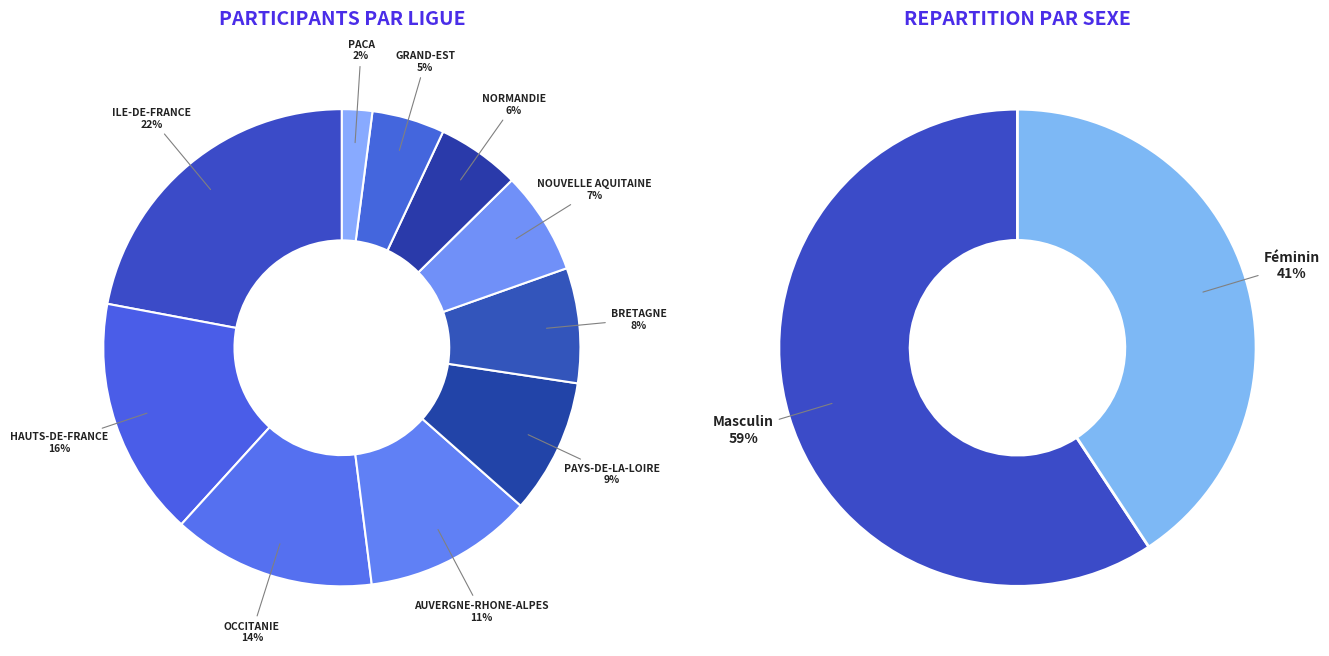

Is BRETAGNE JUDO the majority of the pie?

No